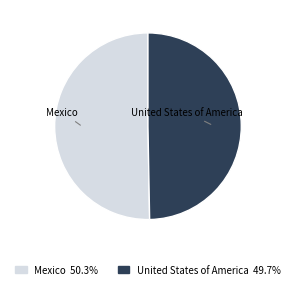

Approximately how many times larger is the value at Mexico compared to United States of America?

1.0